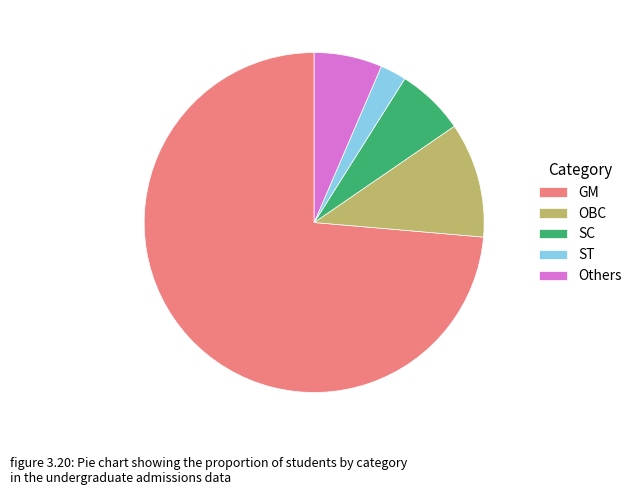

Between SC and ST, which is larger?

SC